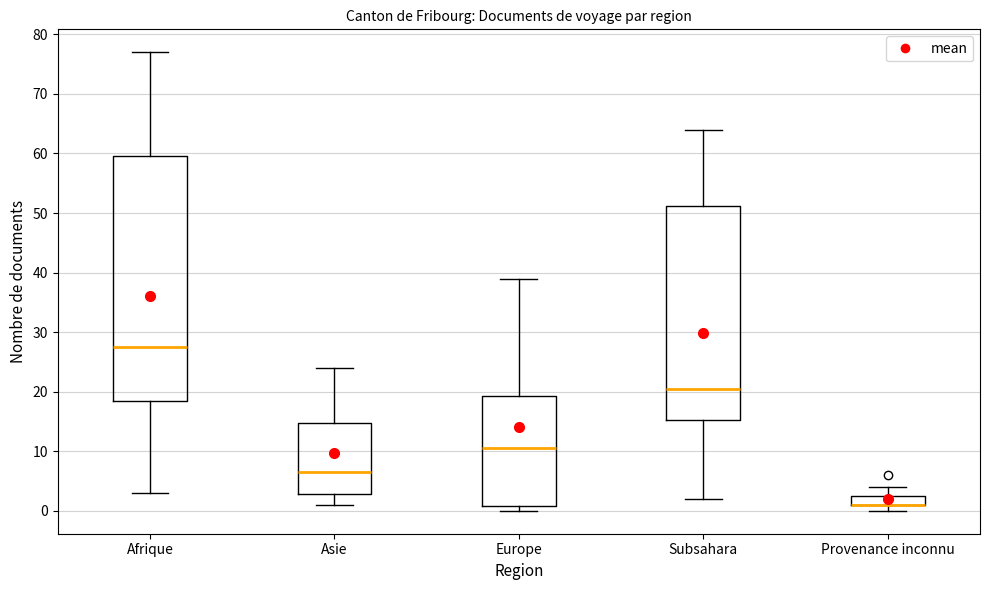

Reading left to right, read every box against the y-axis: the position of its median line, the range the box covers, and the ends of its whiskers. The values are not printed on the chart, so give them approximately, as read against the axis.

Afrique: median 28, box 19 to 60, whiskers 3 to 77
Asie: median 7, box 3 to 15, whiskers 1 to 24
Europe: median 11, box 1 to 19, whiskers 0 to 39
Subsahara: median 21, box 15 to 51, whiskers 2 to 64
Provenance inconnu: median 1 (drawn on the box's lower edge), box 1 to 3, whiskers 0 to 4